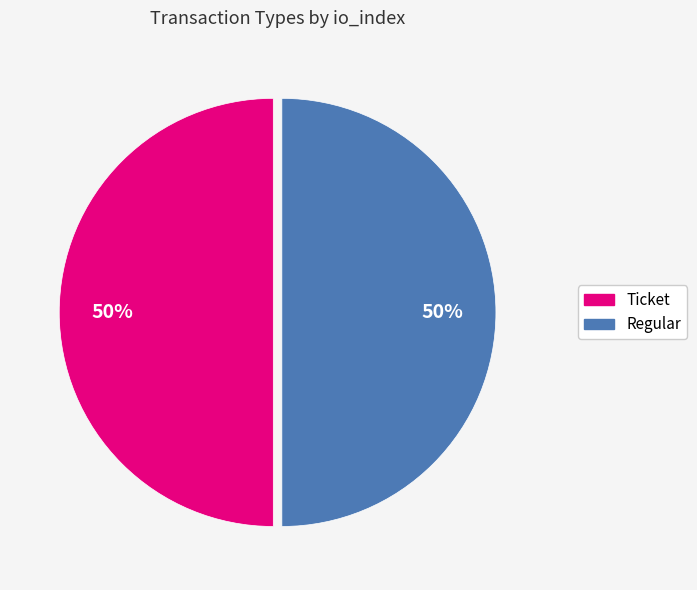

Is it true that Ticket is 42% of the pie?

False